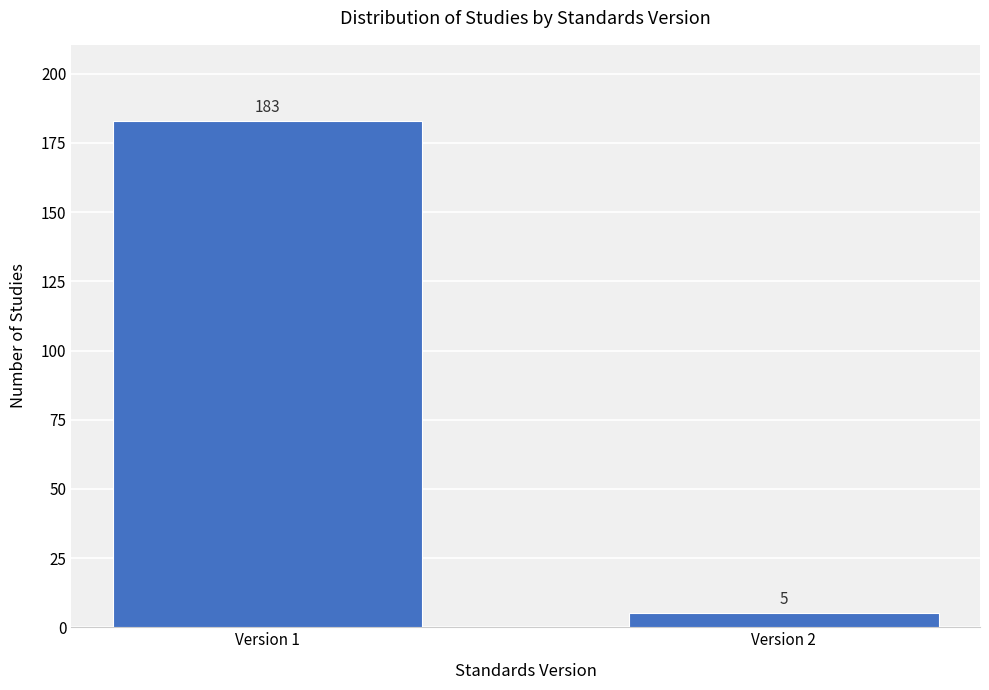

Reading right to left, list all the values displayed in this chart.

5	183